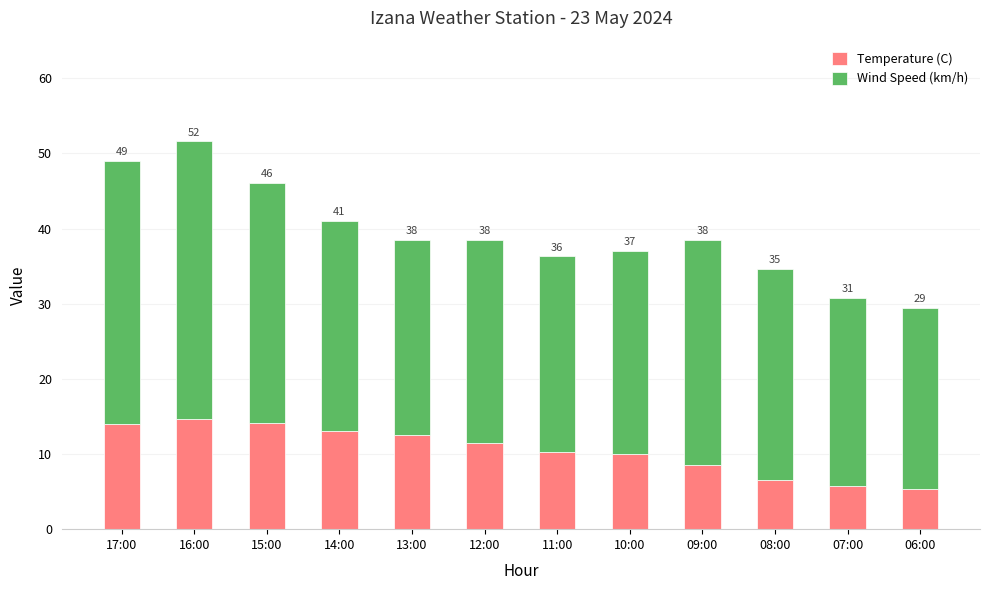

Is it true that Temperature (C) equals 10.3 at 11:00?

True